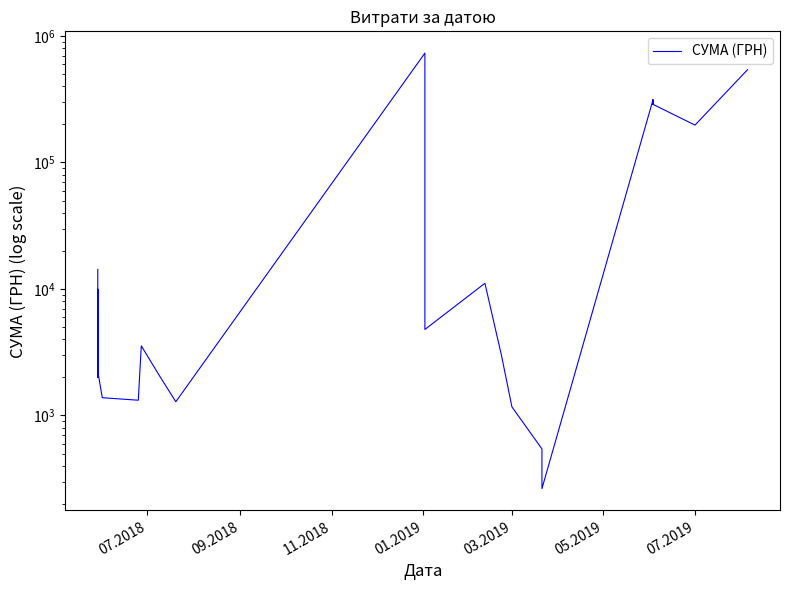

What is the average value?

71598.3